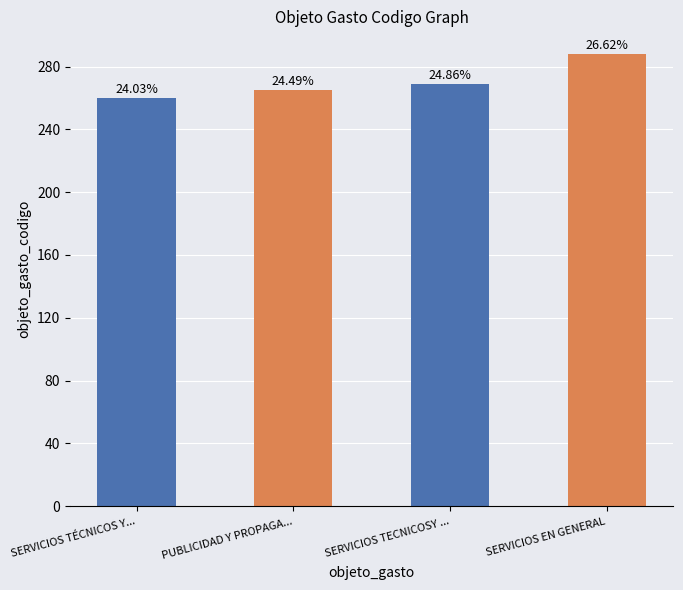

What is the value of the 1st bar from the left?

260